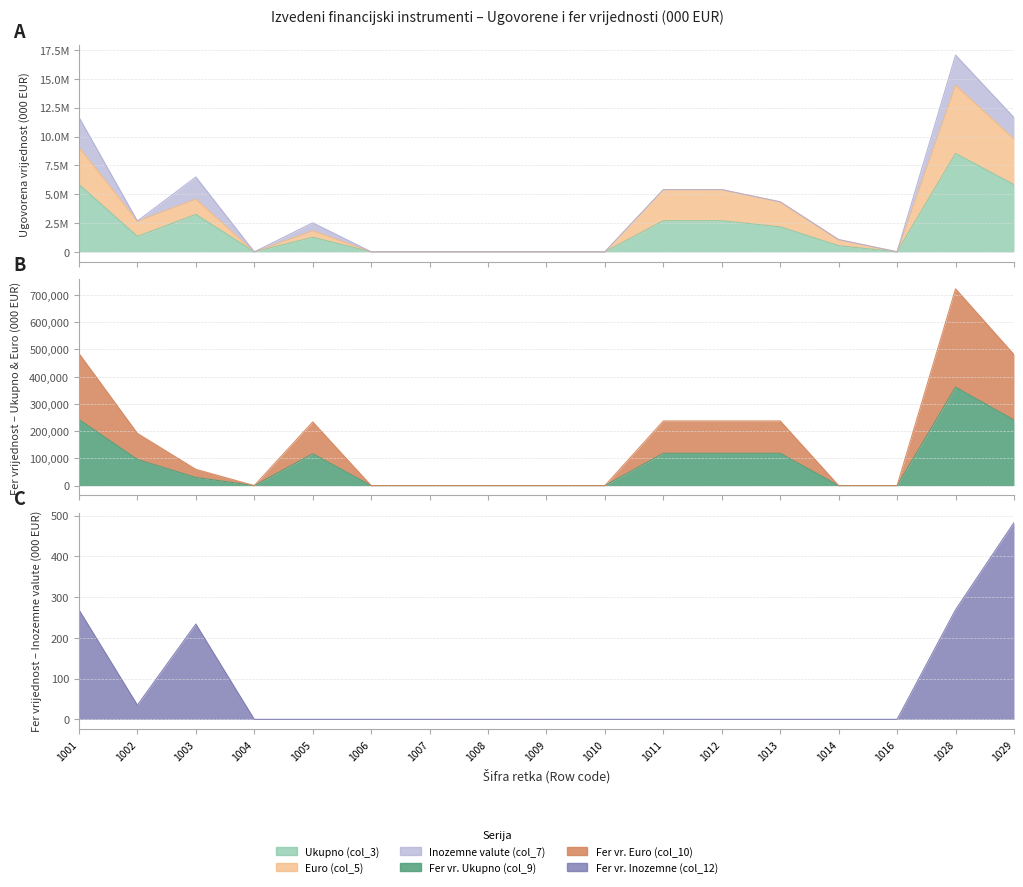

What is the average value of the Ukupno (col_3) series?

2006889